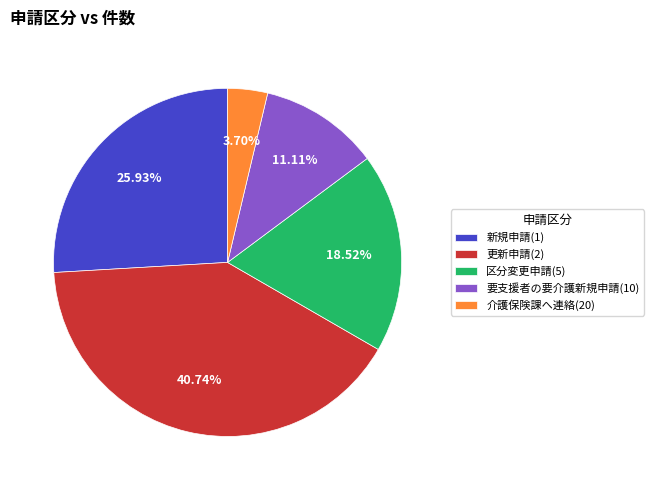

To the nearest percent, what is the combined percentage of 要支援者の要介護新規申請 and 区分変更申請?

30%